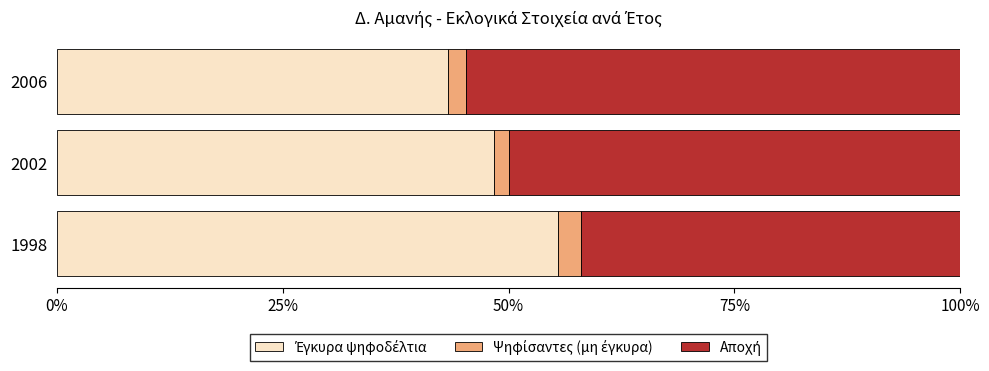

How many distinct data groups are displayed?

3